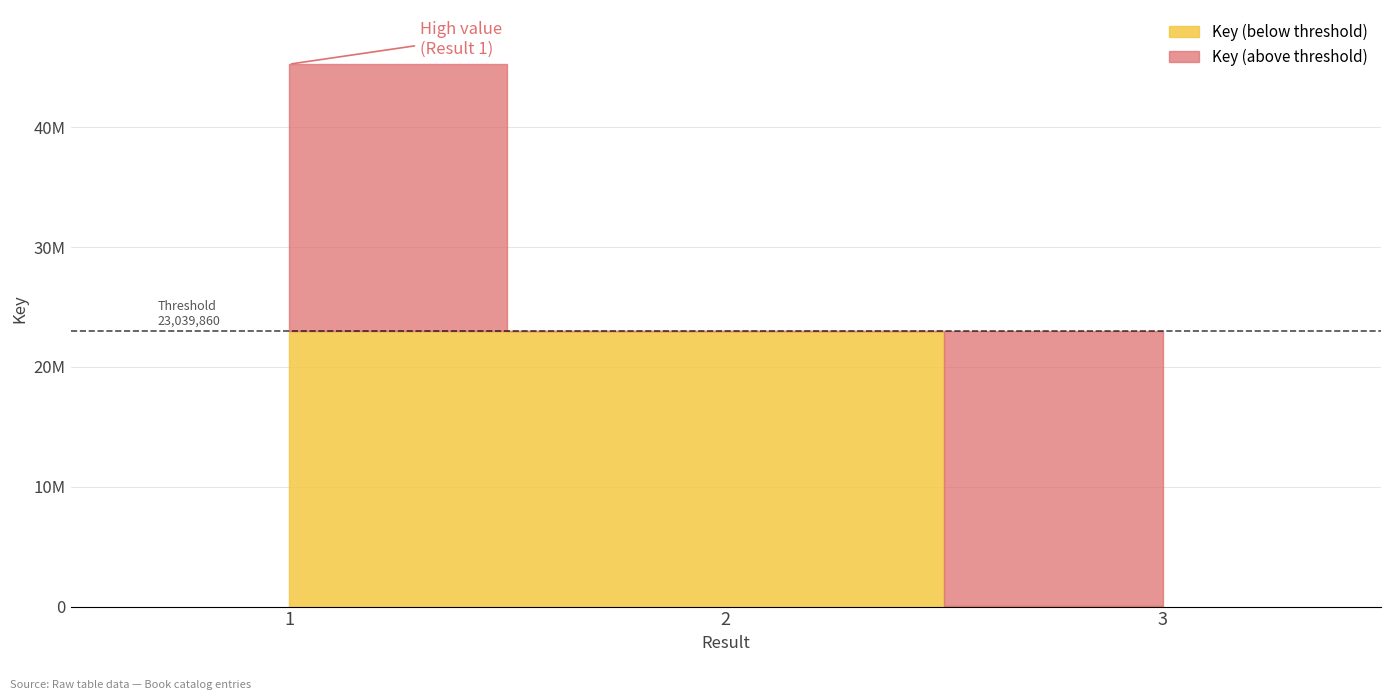

List the labels in order of value, largest first.

1, 2, 3